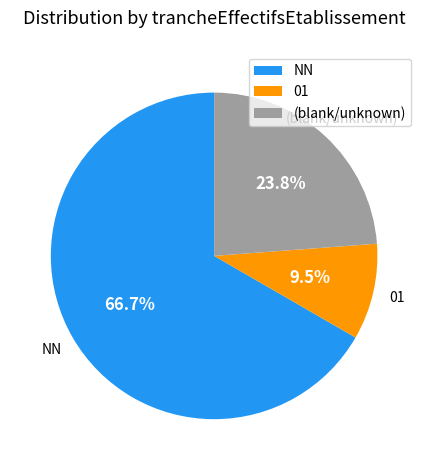

Does any single category account for the majority?

Yes